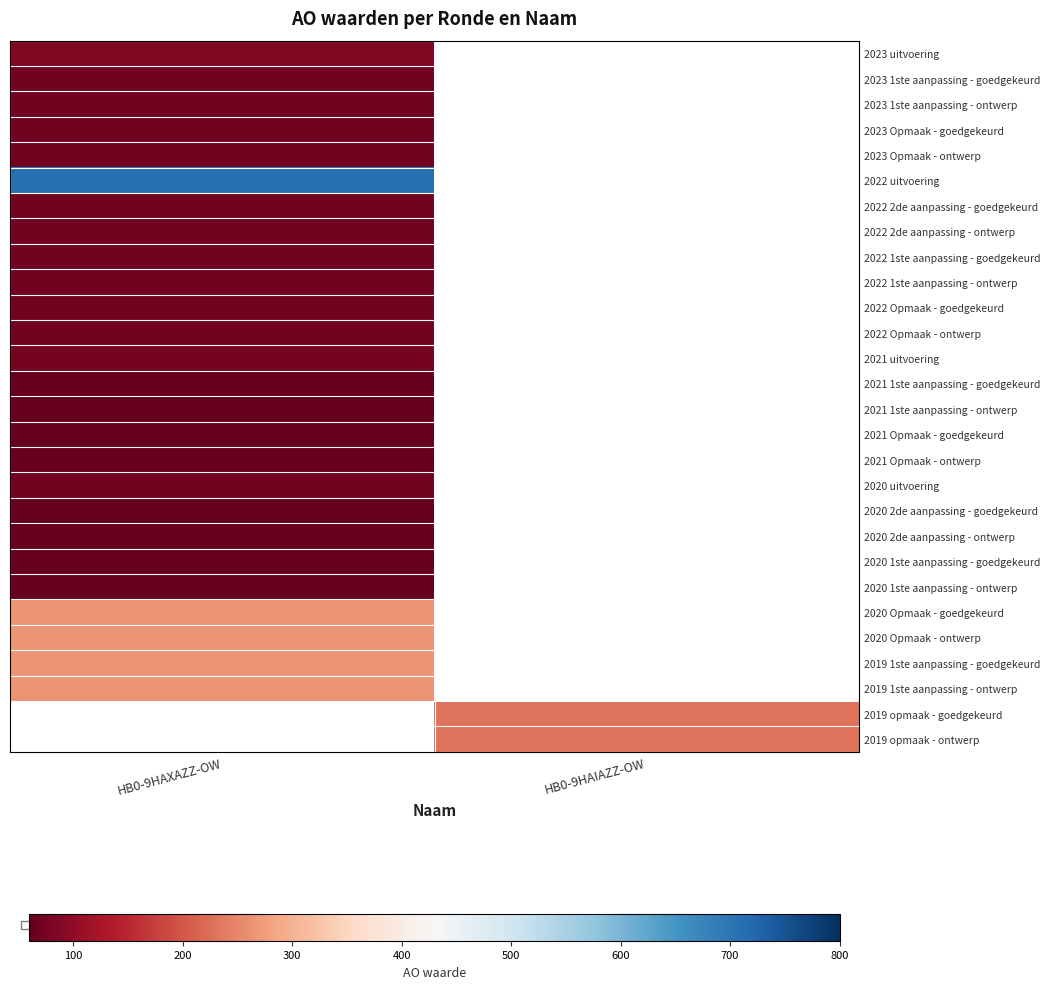

At which category does the chart reach its peak across all series?

HB0-9HAXAZZ-OW